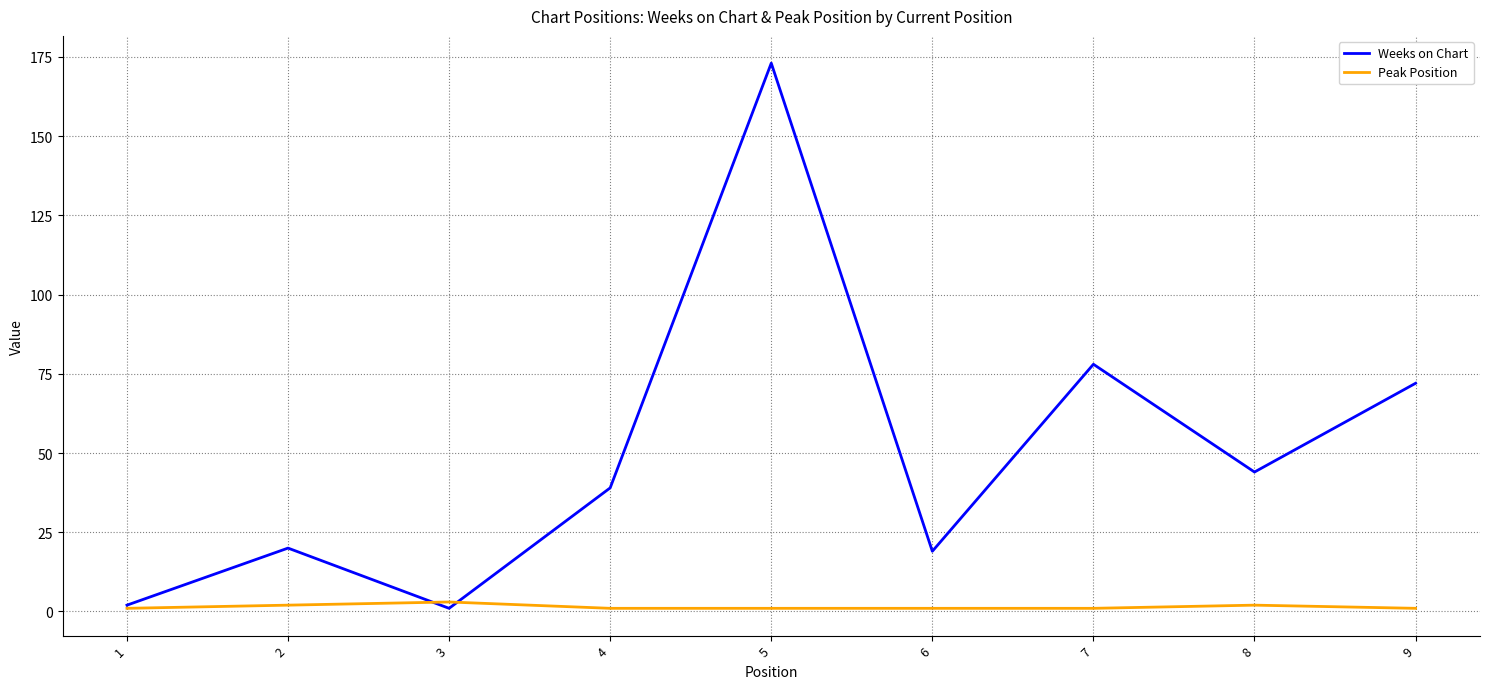

What is the spread (max minus min) of values at 7?

77